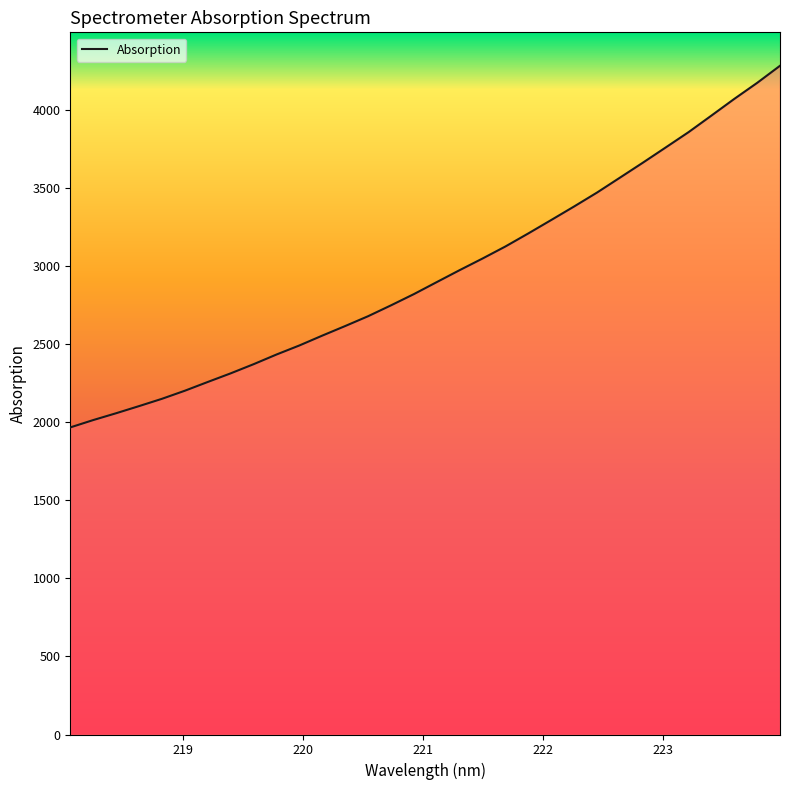

What is the difference between the maximum and minimum values?

2315.9